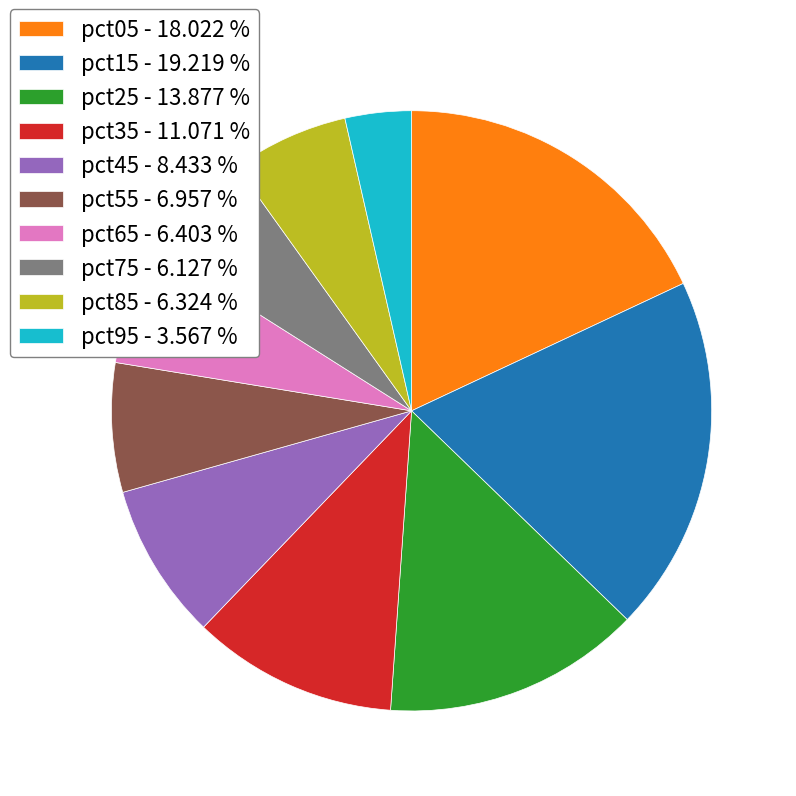

True or false: pct05 accounts for 18% of the total.

True